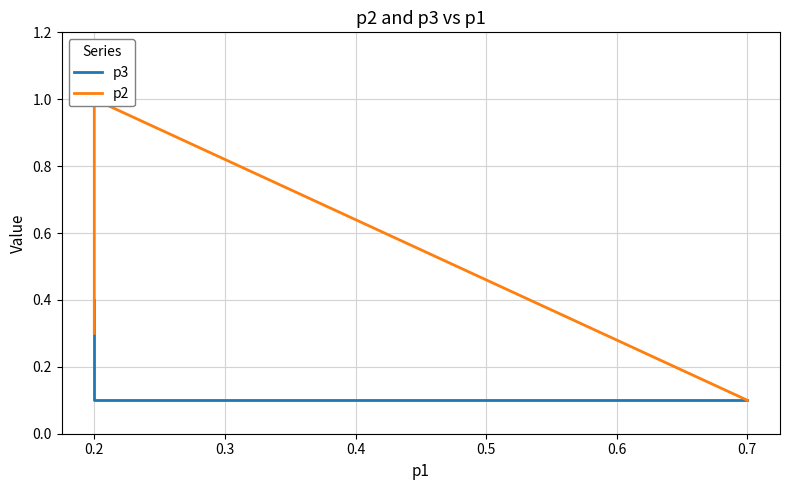

How many data points does each series have?

4